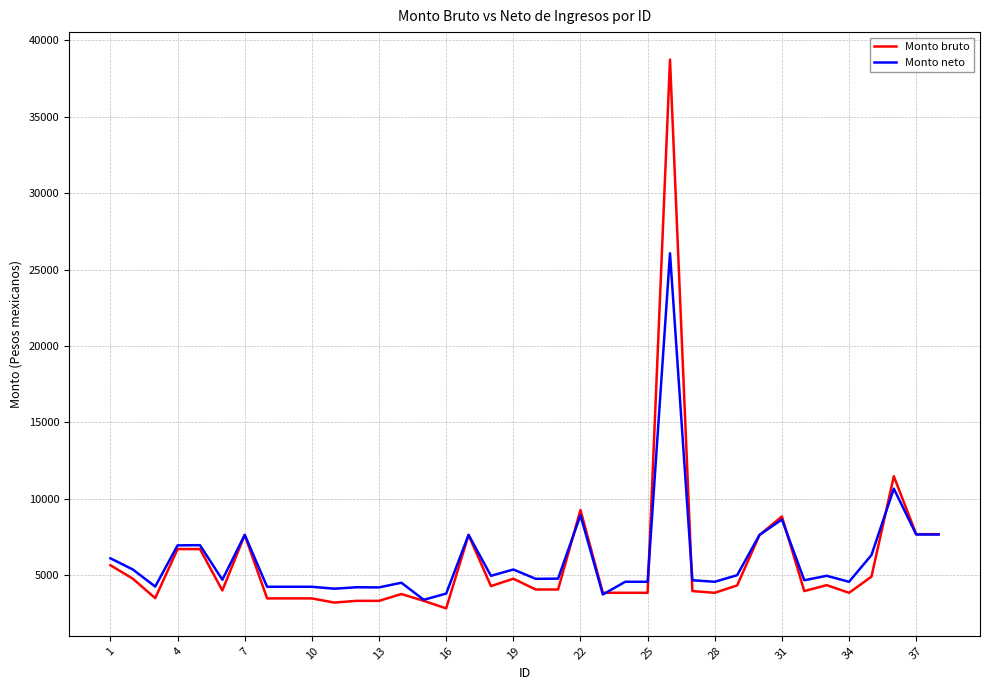

Which series has the widest spread of values?

Monto bruto